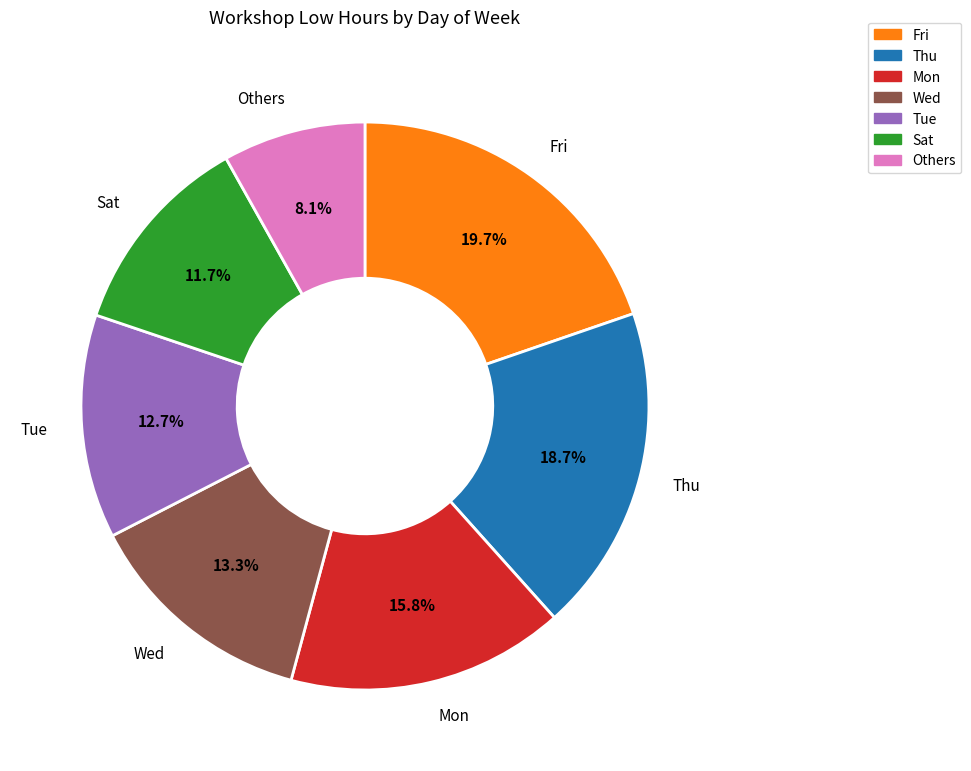

Does any single category account for the majority?

No